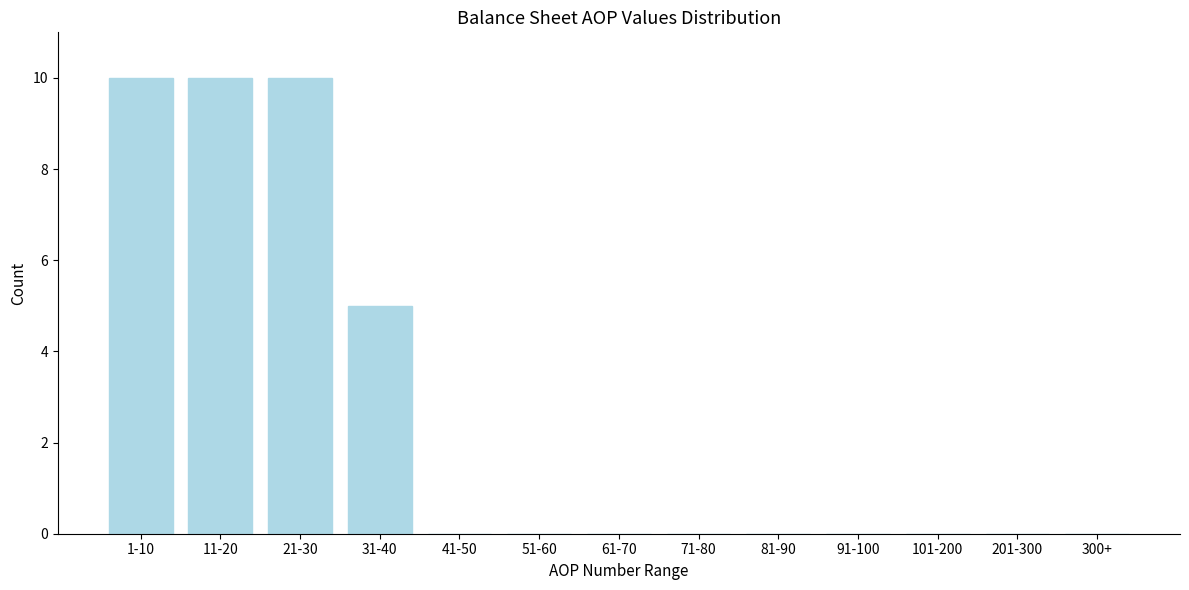

Reading right to left, what are all the values shown in this chart?

300+=0	201-300=0	101-200=0	91-100=0	81-90=0	71-80=0	61-70=0	51-60=0	41-50=0	31-40=5	21-30=10	11-20=10	1-10=10